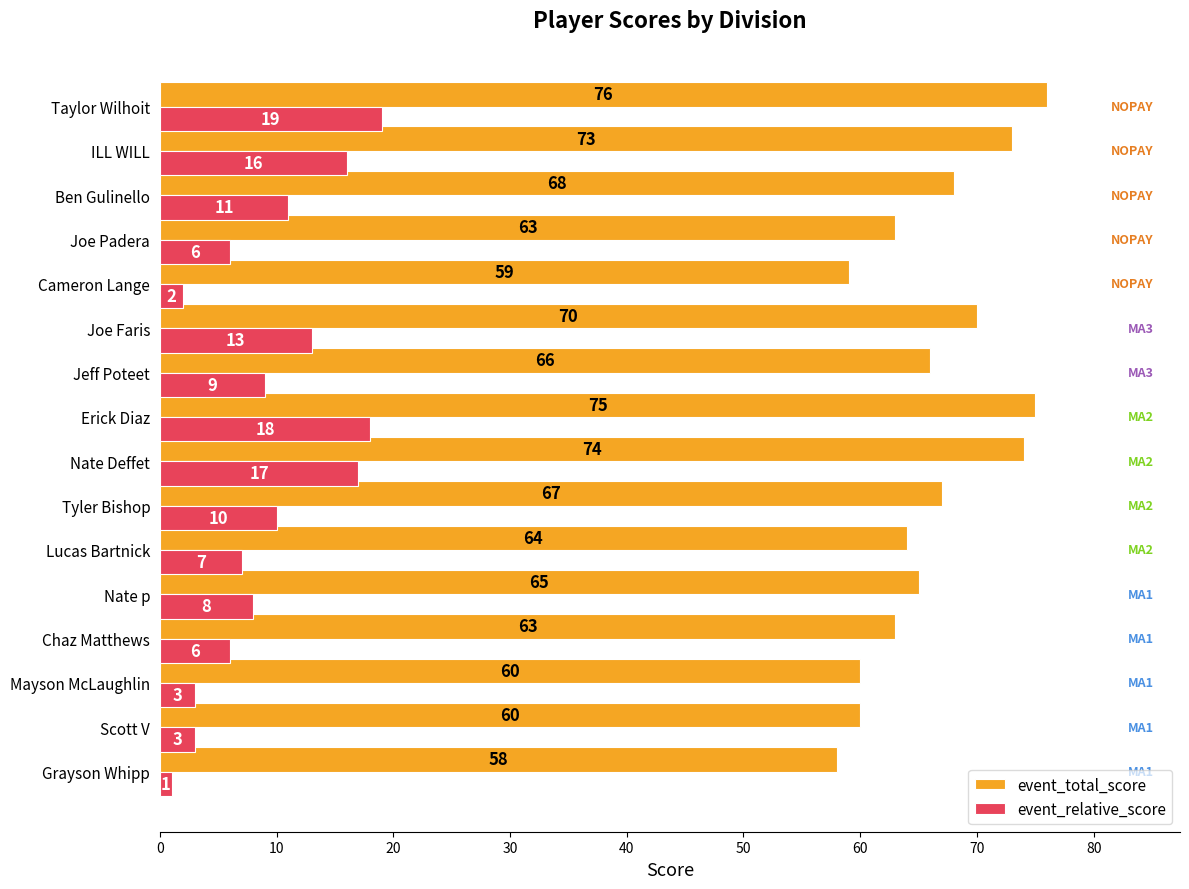

What is the average value of the event_relative_score series?

9